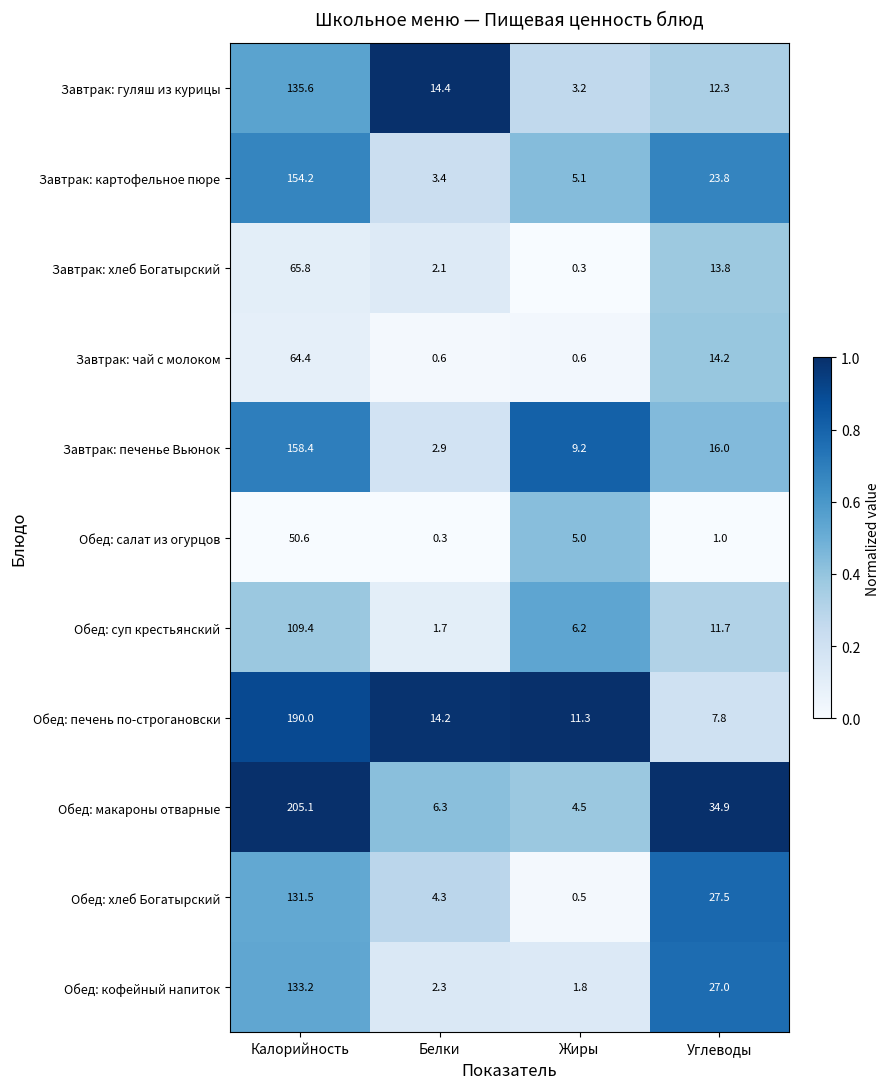

What is the difference between the Обед: печень по-строгановски values at Белки and Калорийность?

175.8